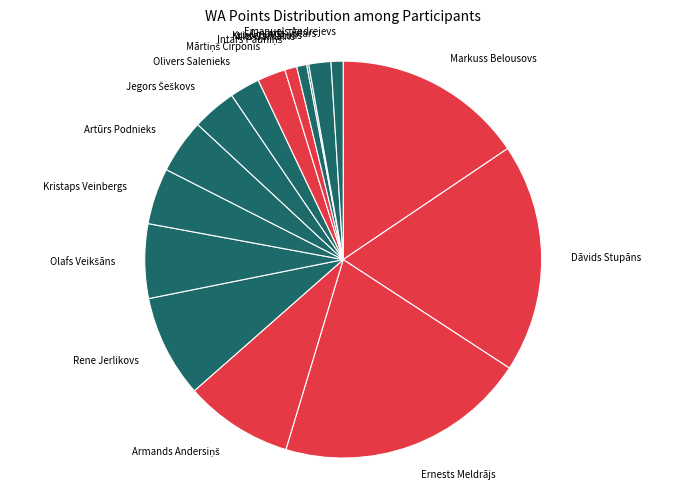

To the nearest percent, what is the difference between the largest and smallest slice percentages?

20%